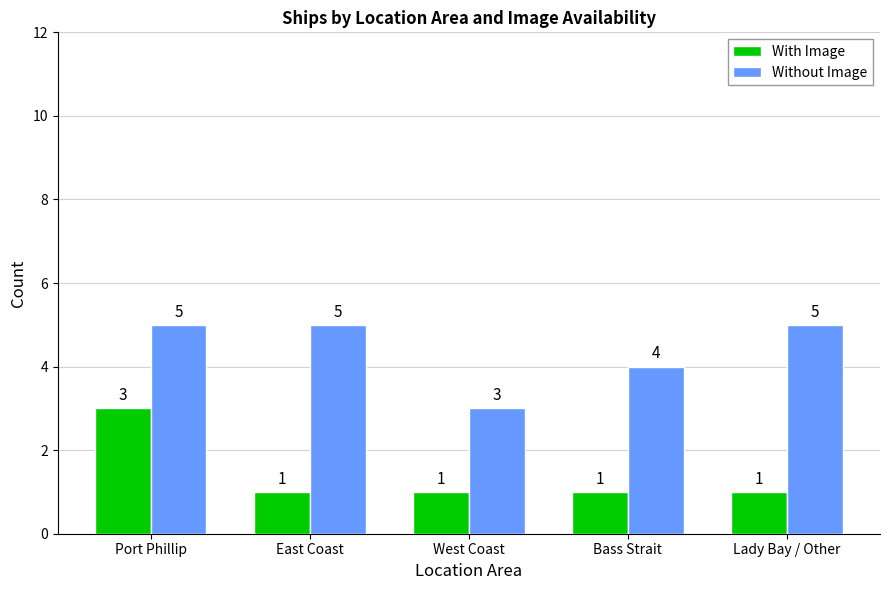

At which label is Without Image closest to 4?

Bass Strait